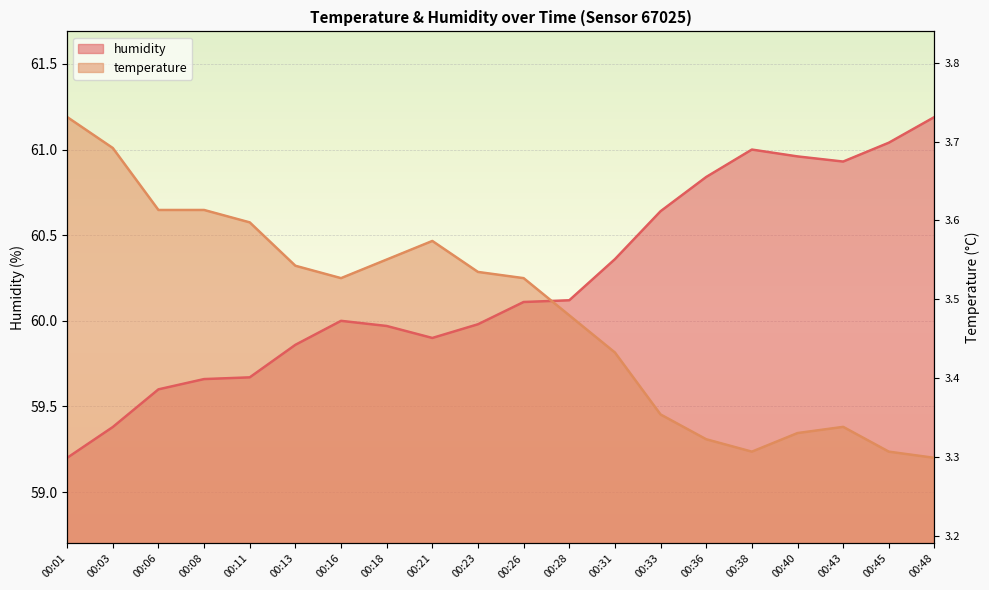

At which category is the sum across all series the highest?

00:01